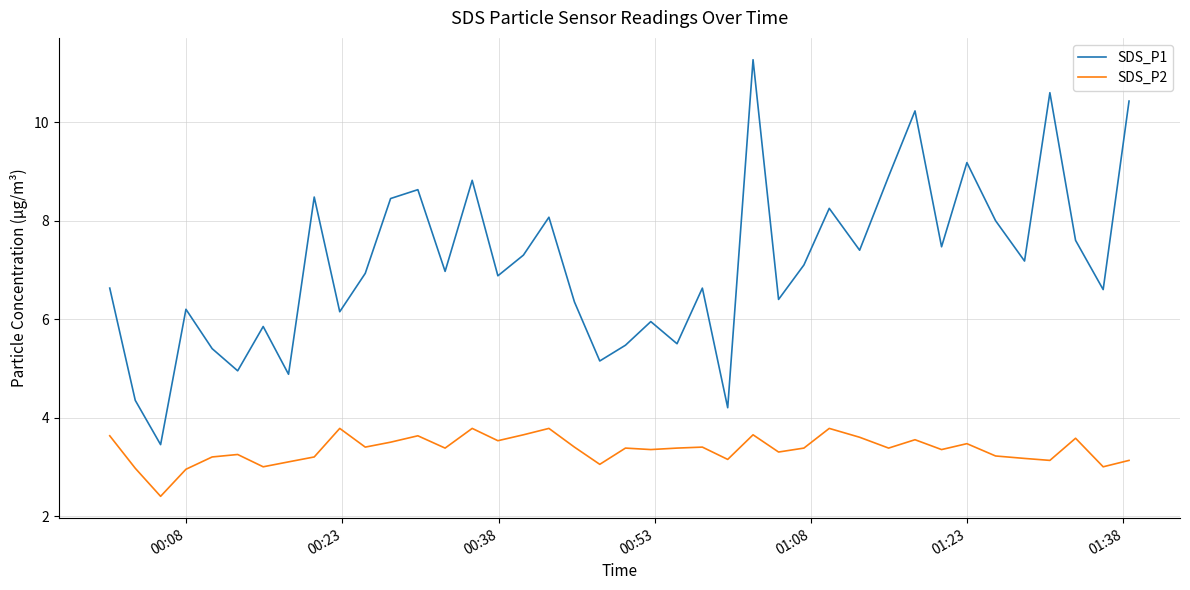

List the series in order of their peak value, lowest first.

SDS_P2, SDS_P1